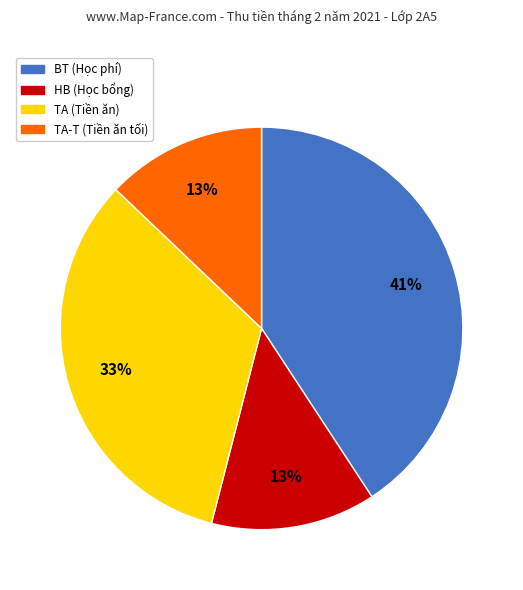

True or false: BT (Học phí) accounts for 41% of the total.

True